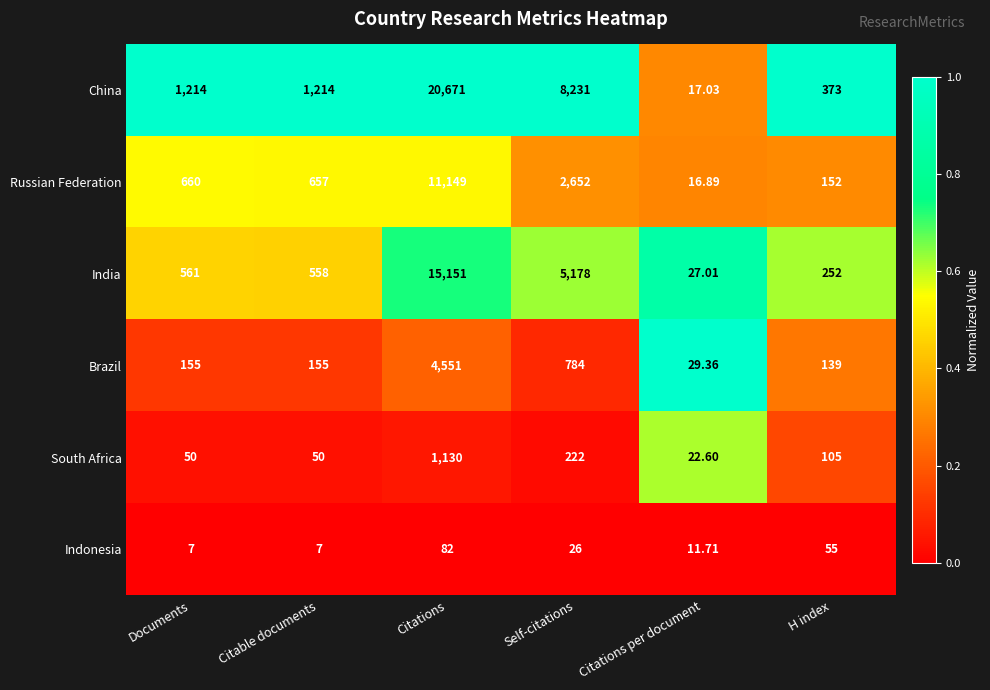

Which series changed the most between Documents and Citations?

China